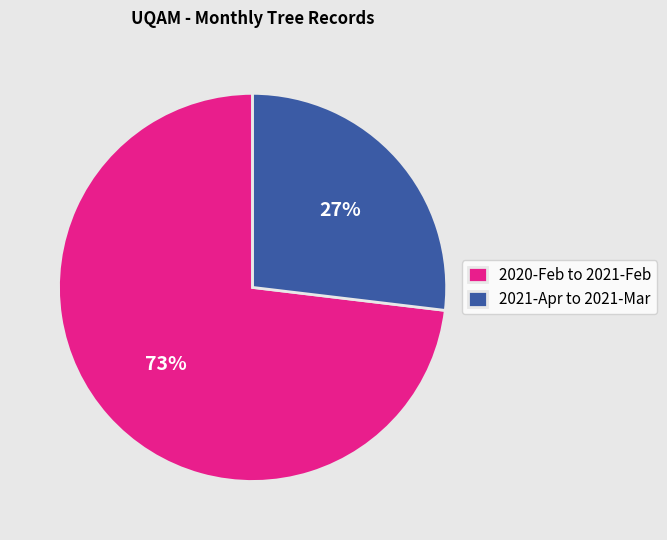

How many slices are in this pie chart?

2